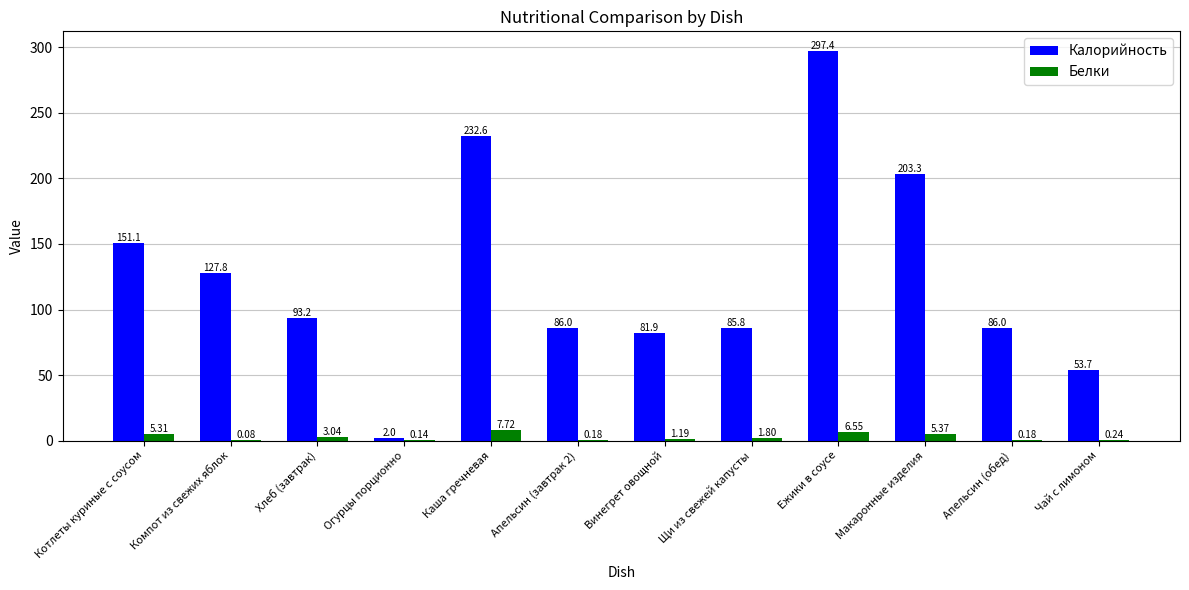

Between Котлеты куриные с соусом and Апельсин (завтрак 2), which series saw the biggest shift?

Калорийность